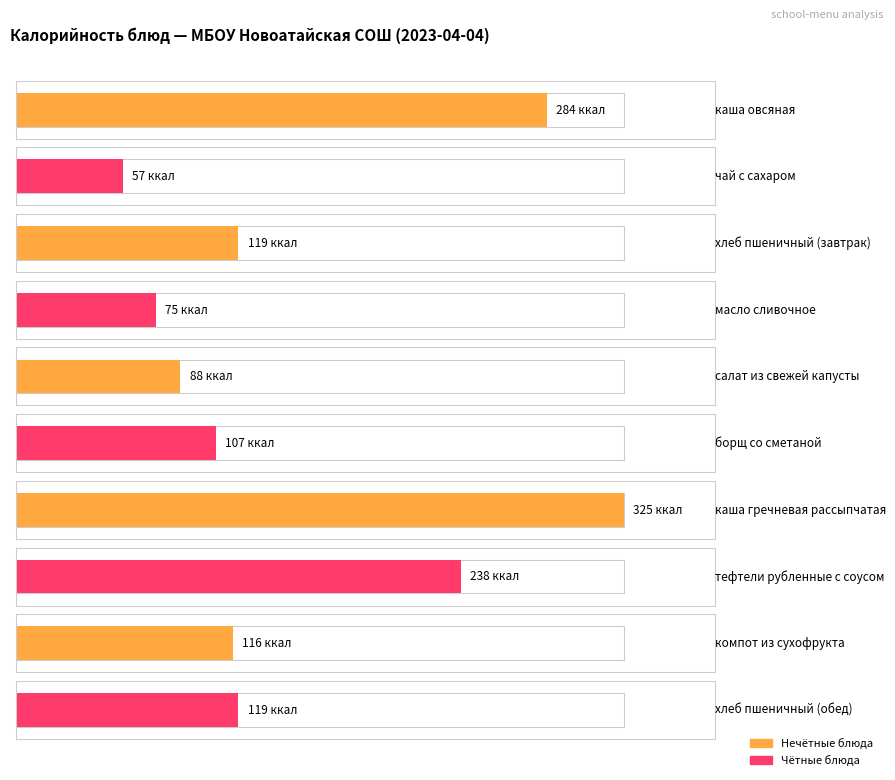

Approximately how many times larger is the value at салат из свежей капусты compared to хлеб пшеничный (завтрак)?

0.7